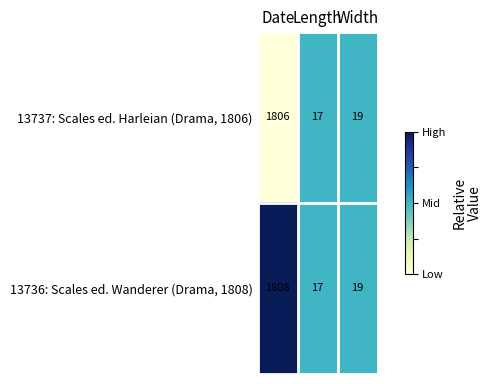

True or false: 13736: Scales ed. Wanderer (Drama, 1808) has a value of 6 at Length.

False